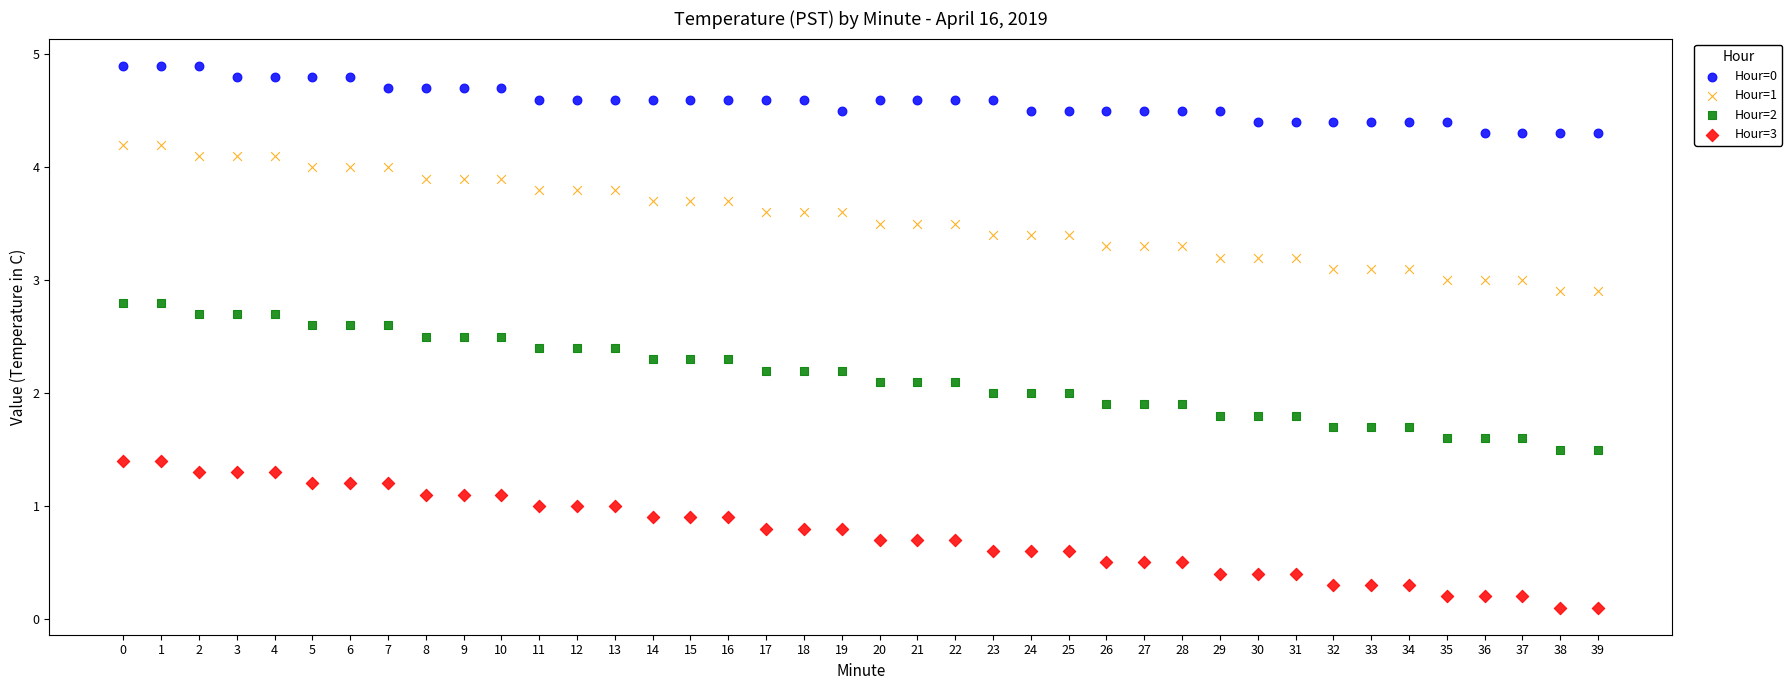

Which series reaches the maximum Y coordinate?

Hour=0